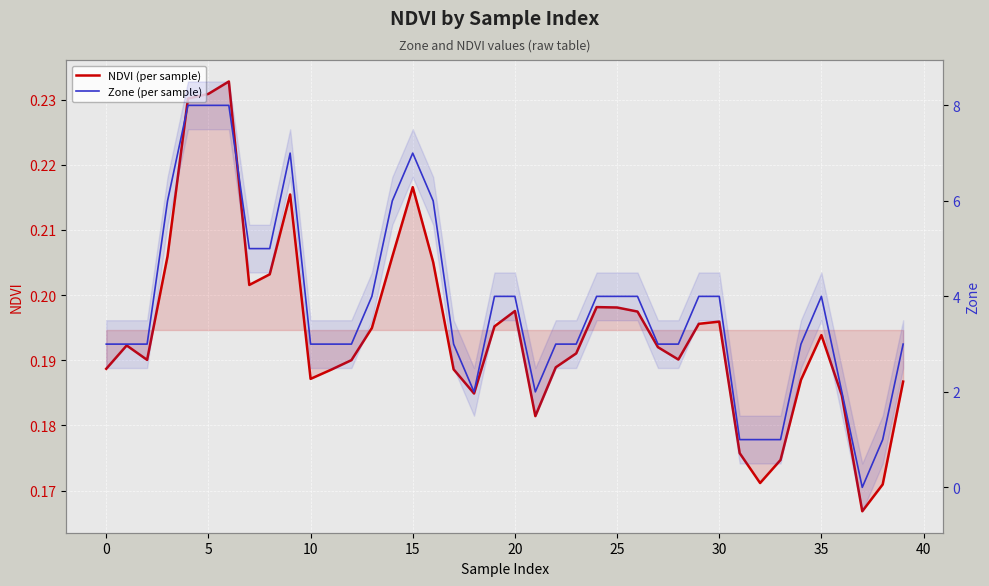

Reading left to right, transcribe all the data shown in this chart.

NDVI (per sample): 0.2	0.2	0.2	0.2	0.2	0.2	0.2	0.2	0.2	0.2	0.2	0.2	0.2	0.2	0.2	0.2	0.2	0.2	0.2	0.2	0.2	0.2	0.2	0.2	0.2	0.2	0.2	0.2	0.2	0.2	0.2	0.2	0.2	0.2	0.2	0.2	0.2	0.2	0.2	0.2
Zone (per sample): 3.0	3.0	3.0	6.0	8.0	8.0	8.0	5.0	5.0	7.0	3.0	3.0	3.0	4.0	6.0	7.0	6.0	3.0	2.0	4.0	4.0	2.0	3.0	3.0	4.0	4.0	4.0	3.0	3.0	4.0	4.0	1.0	1.0	1.0	3.0	4.0	2.0	0.0	1.0	3.0